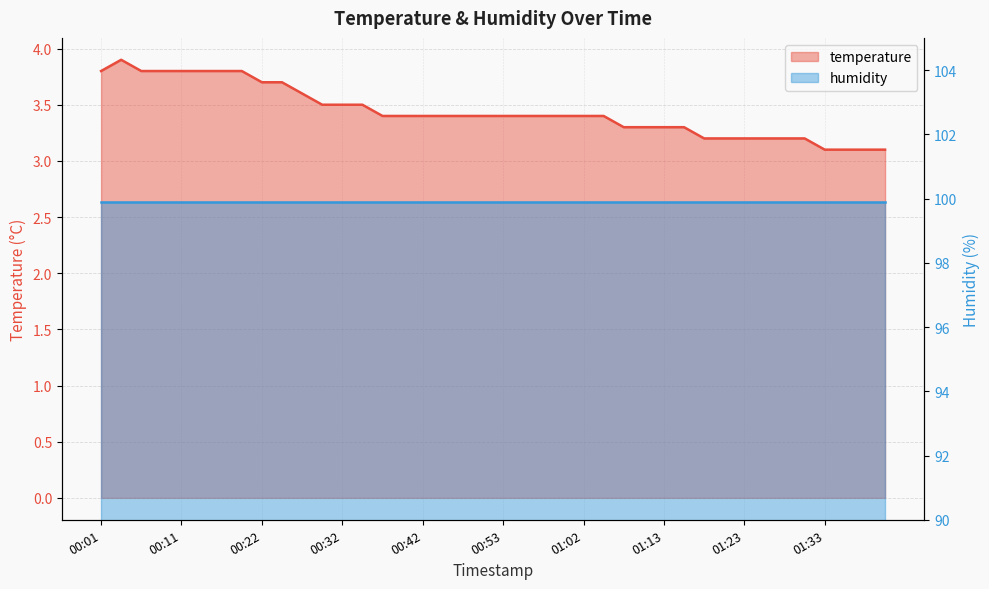

Where is the first local maximum?

00:04